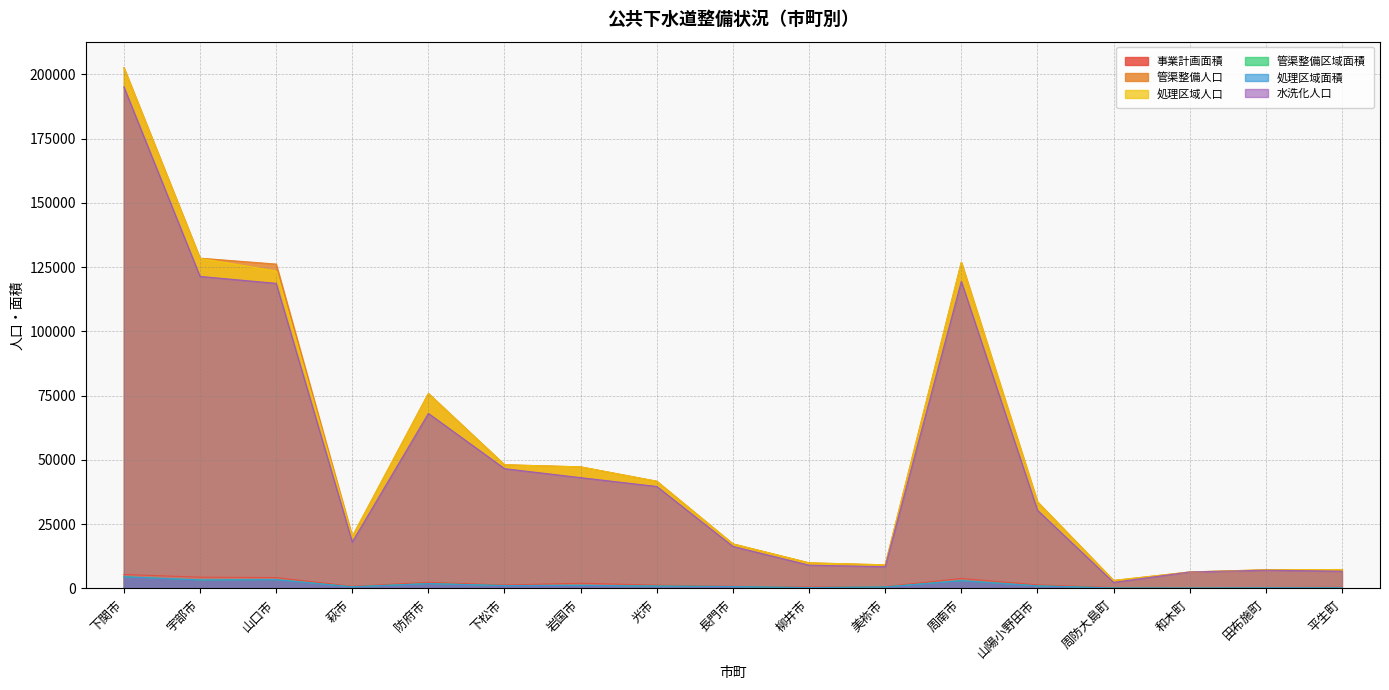

What are all the series names shown in the legend?

事業計画面積, 管渠整備人口, 処理区域人口, 管渠整備区域面積, 処理区域面積, 水洗化人口